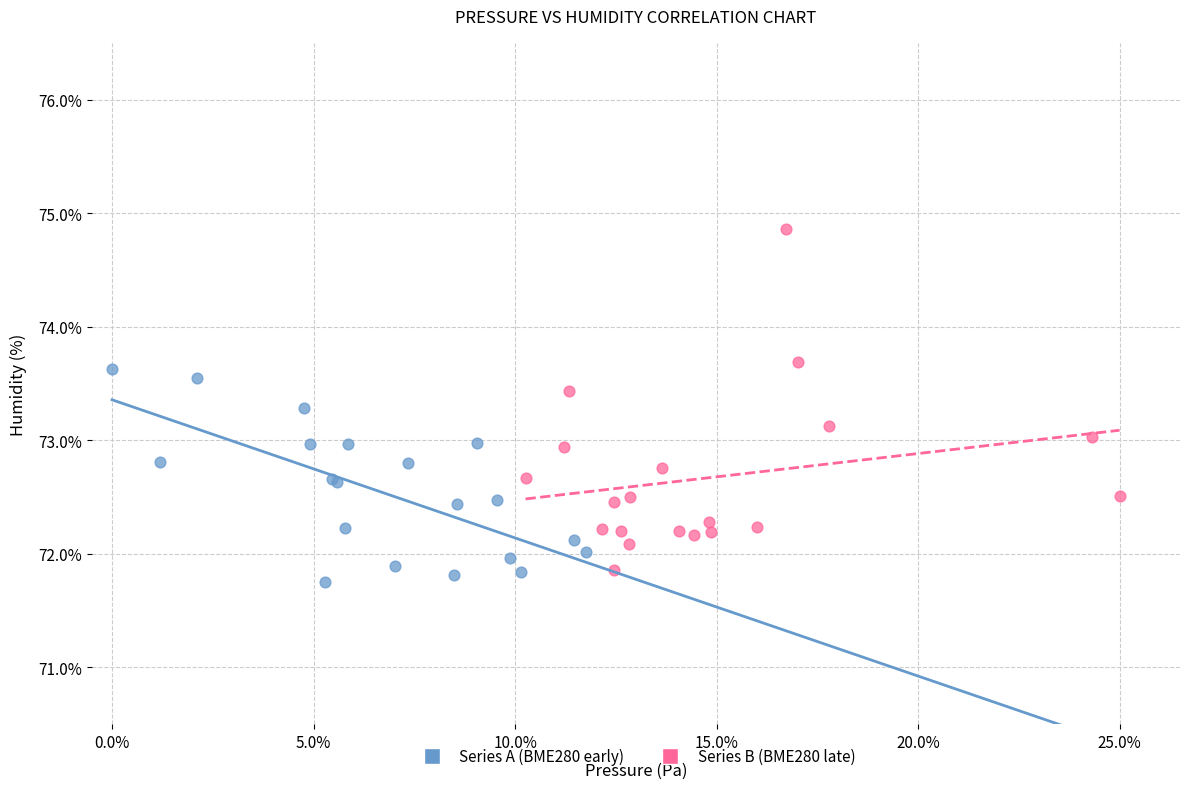

Which series reaches the maximum Y coordinate?

Series B (BME280 late)